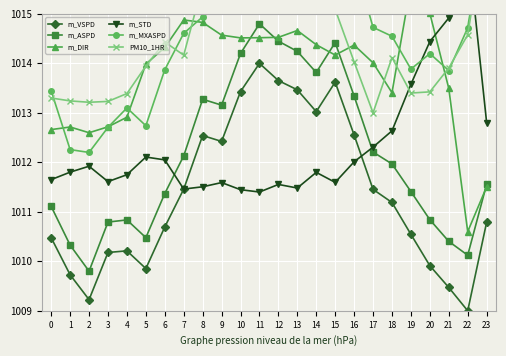

What is the sum of the m_DIR values at 1 and 23?

2024.2